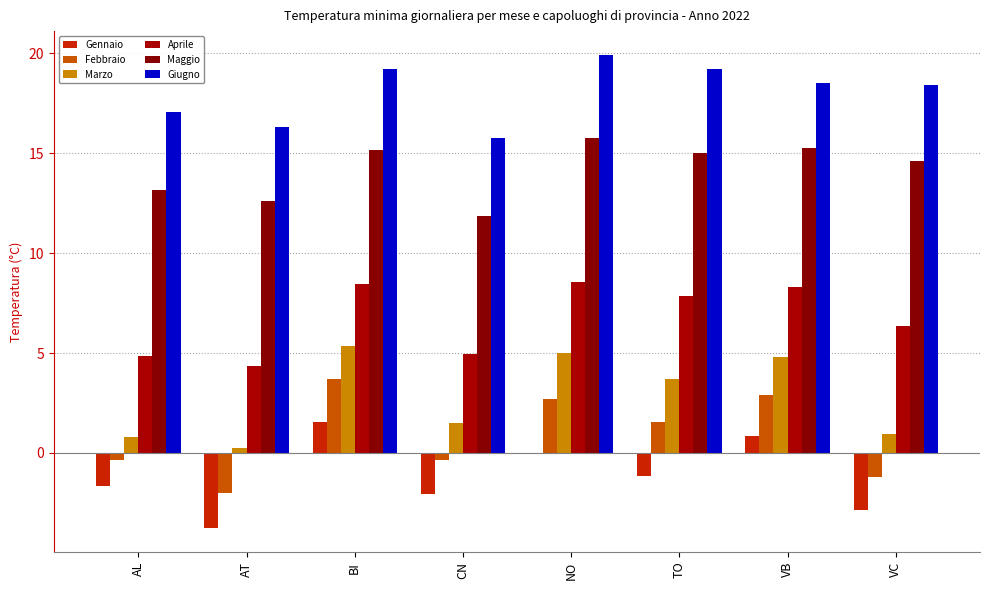

How many groups of bars are there?

8